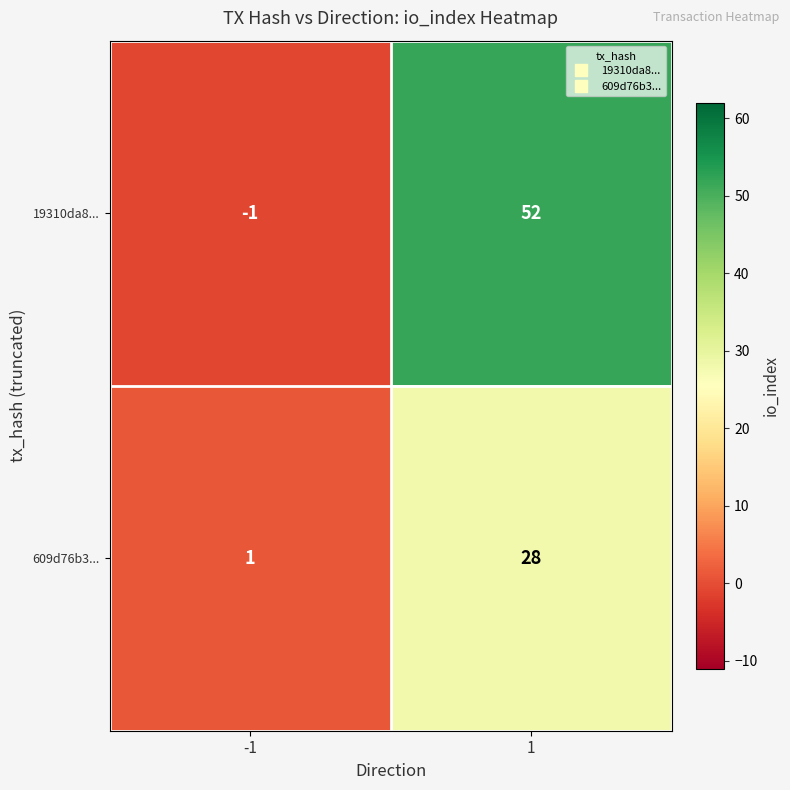

What is the average value of the 19310da8... series?

26